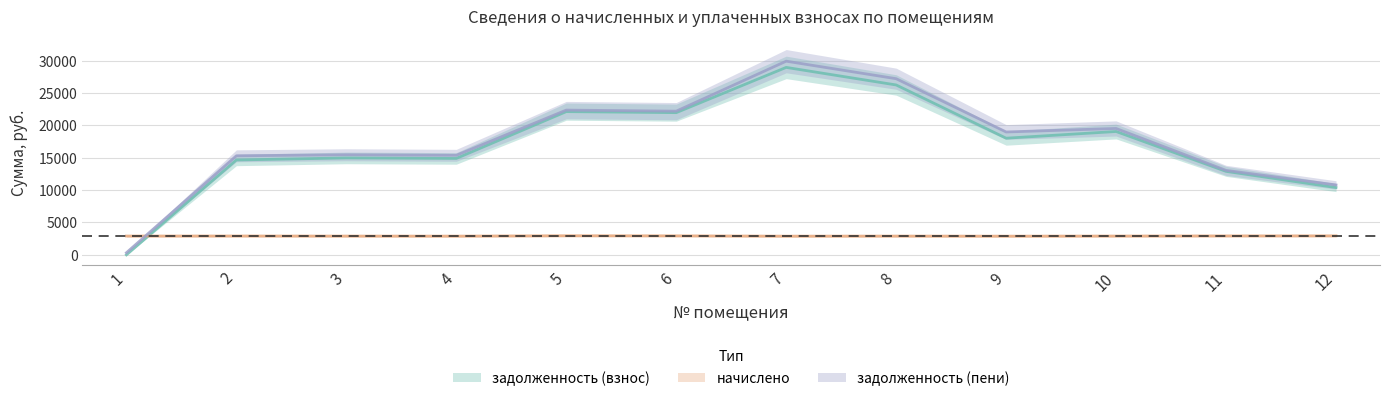

True or false: задолженность (взнос) has more than 0 points higher than both neighbors.

True